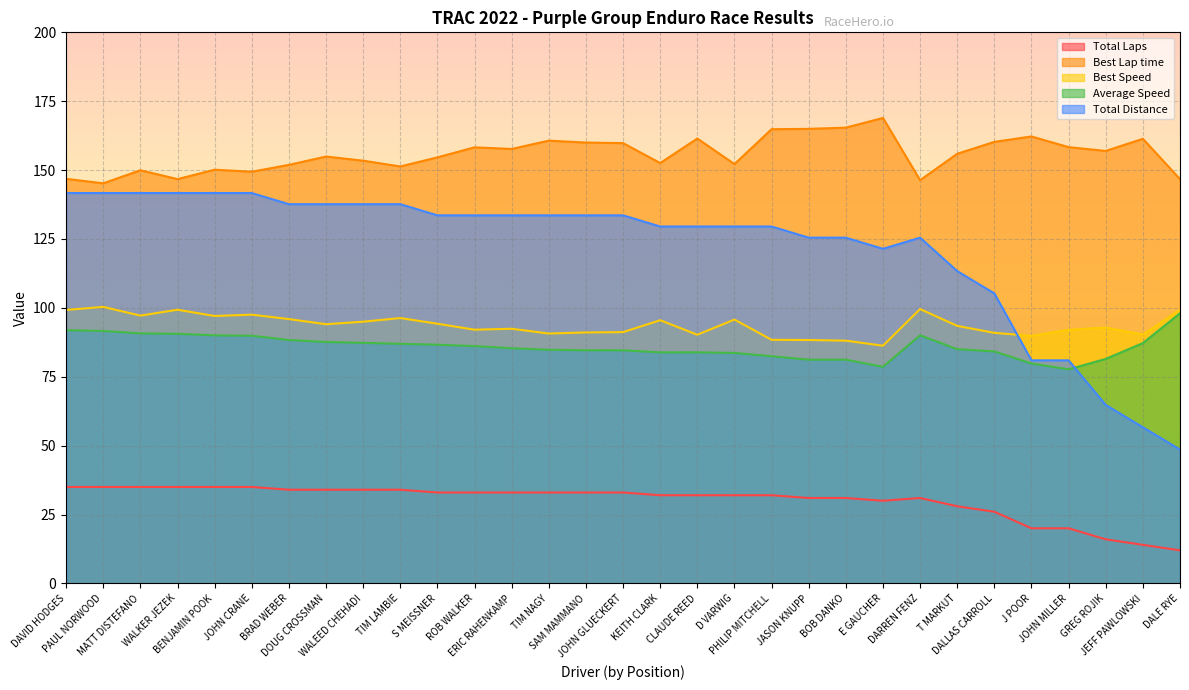

What is the average value of the Total Distance series?

121.6